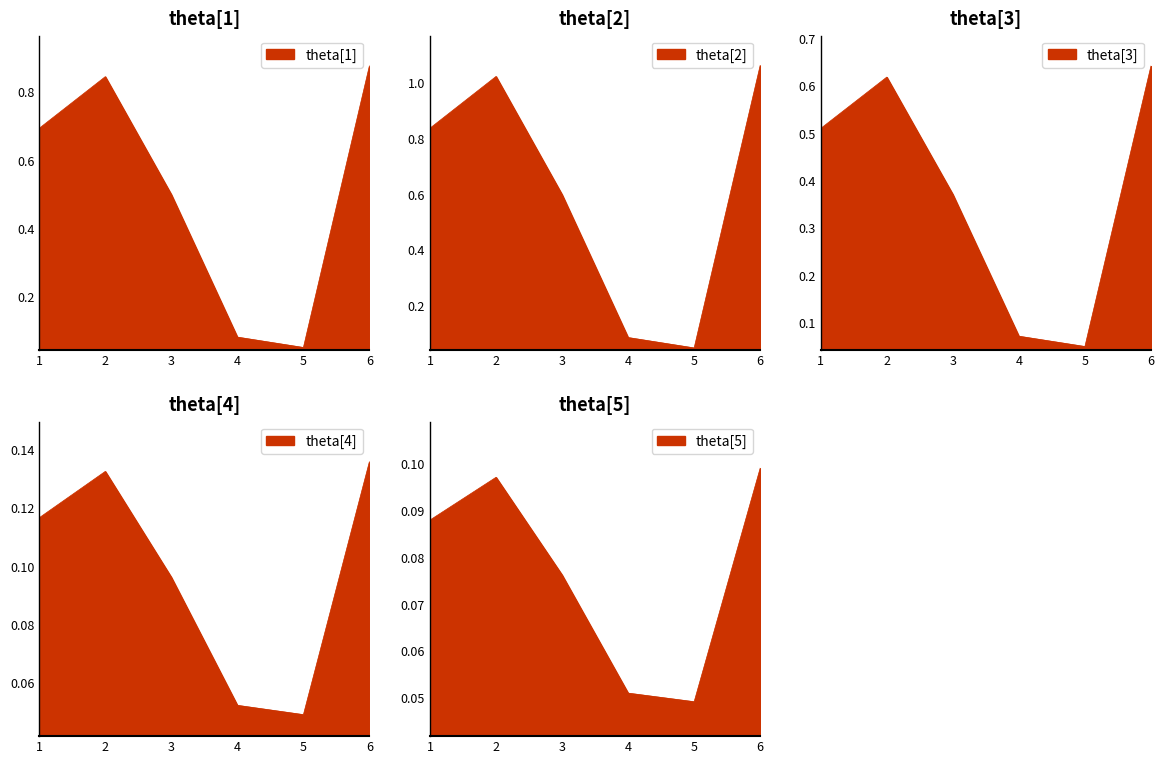

How many lines are shown in the chart?

1